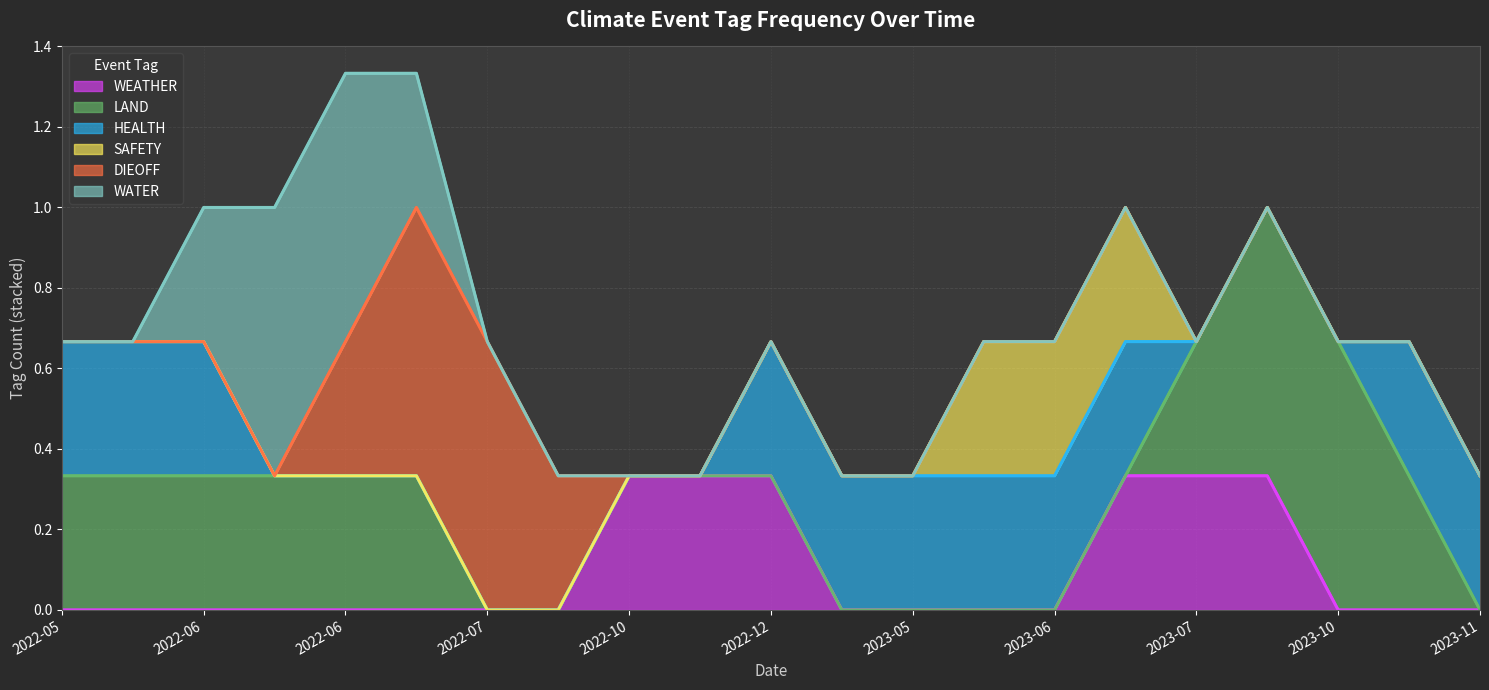

At 2022-10-31, list the series in order from largest to smallest.

WEATHER, LAND, HEALTH, SAFETY, DIEOFF, WATER